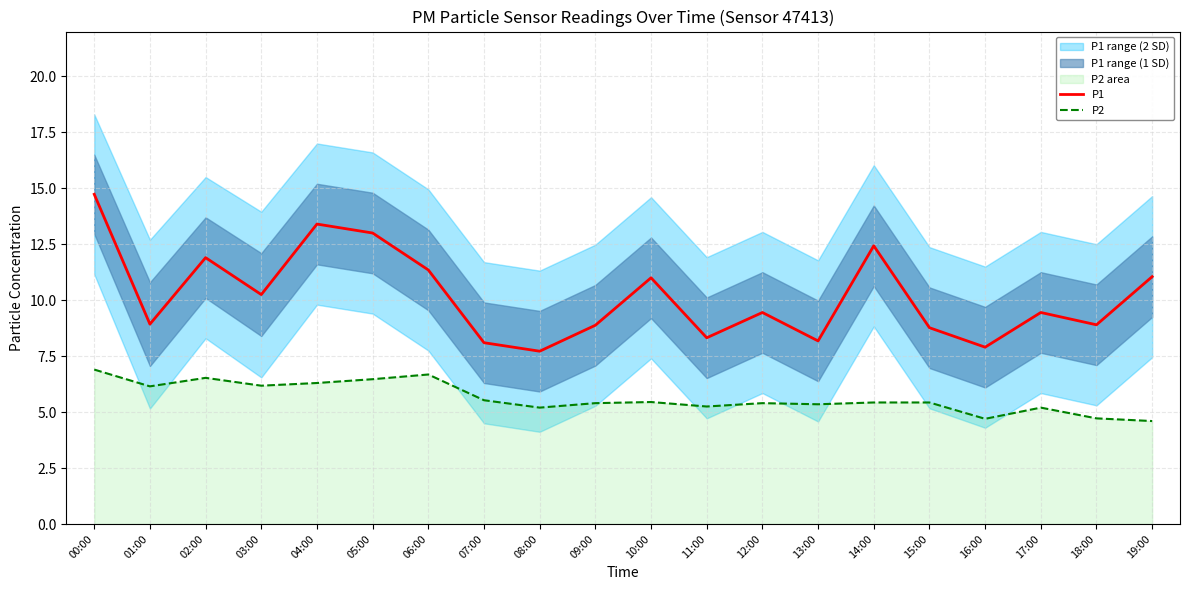

What is the highest value of the P1 series?

14.7